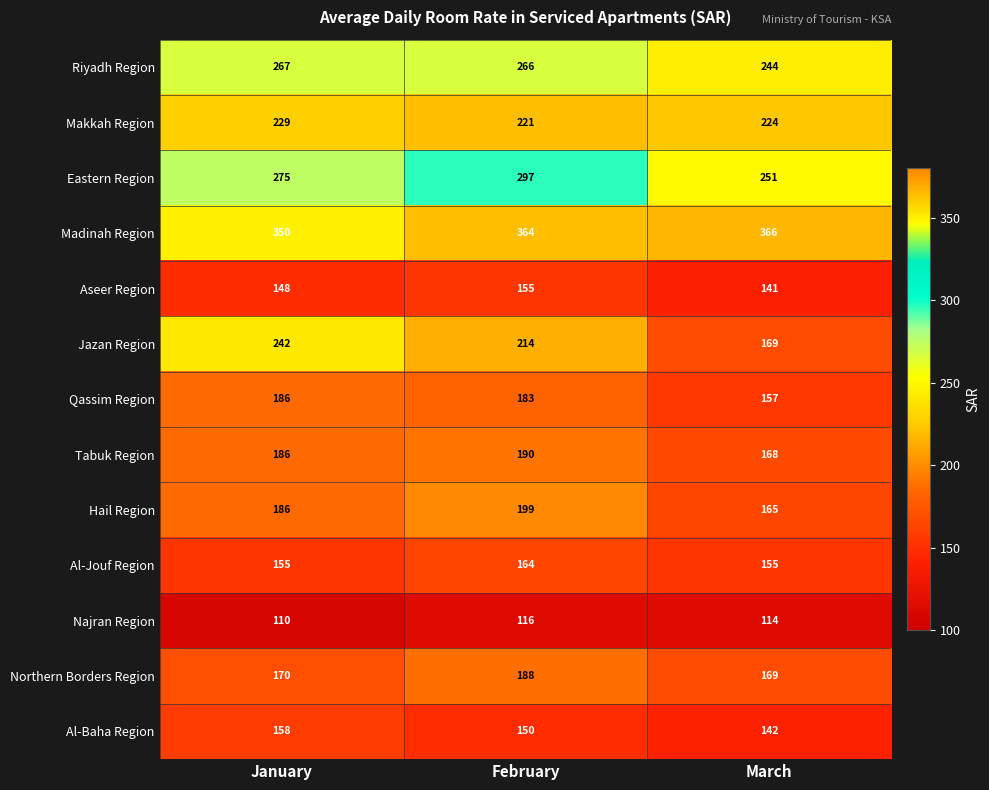

What is the spread (max minus min) of values at March?

252